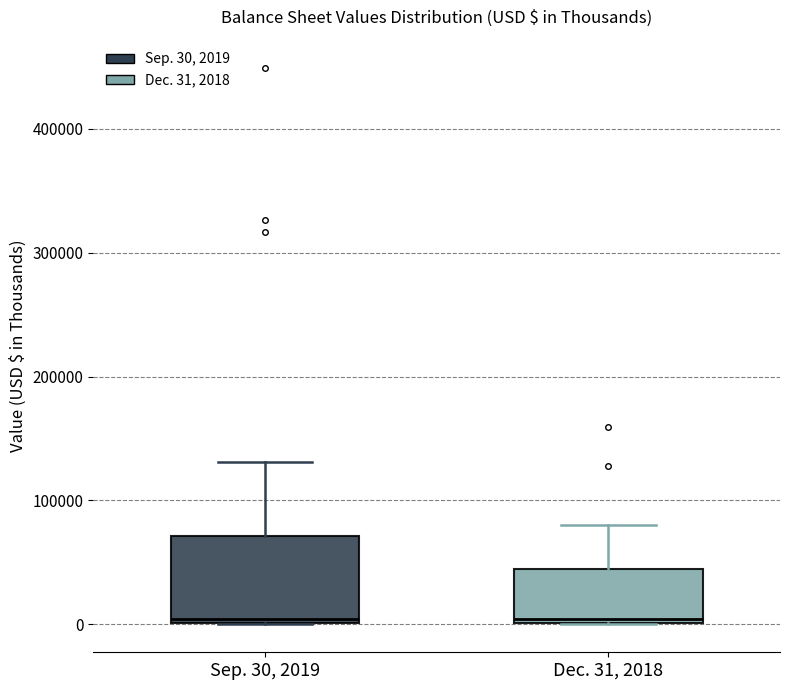

Reading left to right, read every box against the y-axis: the position of its median line, the range the box covers, and the ends of its whiskers. The values are not printed on the chart, so give them approximately, as read against the axis.

Sep. 30, 2019: median 0 (just above the box's lower edge), box 0 to 70000, whiskers 0 to 130000
Dec. 31, 2018: median 0 (just above the box's lower edge), box 0 to 50000, whiskers 0 to 80000